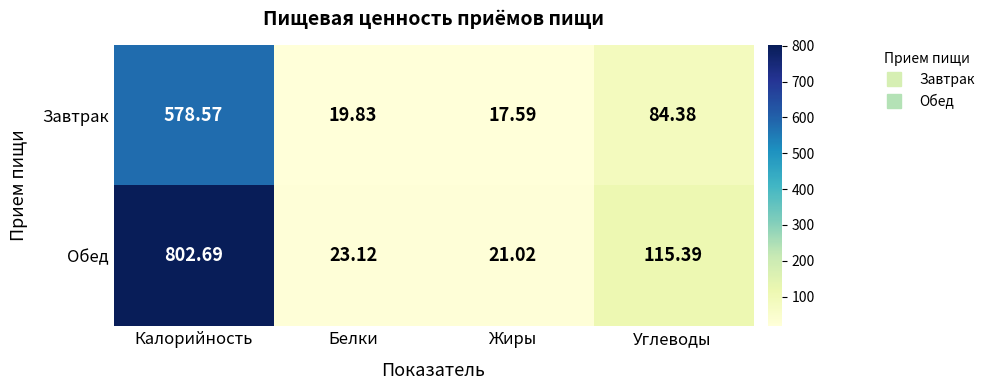

Which series has the widest spread of values?

Обед